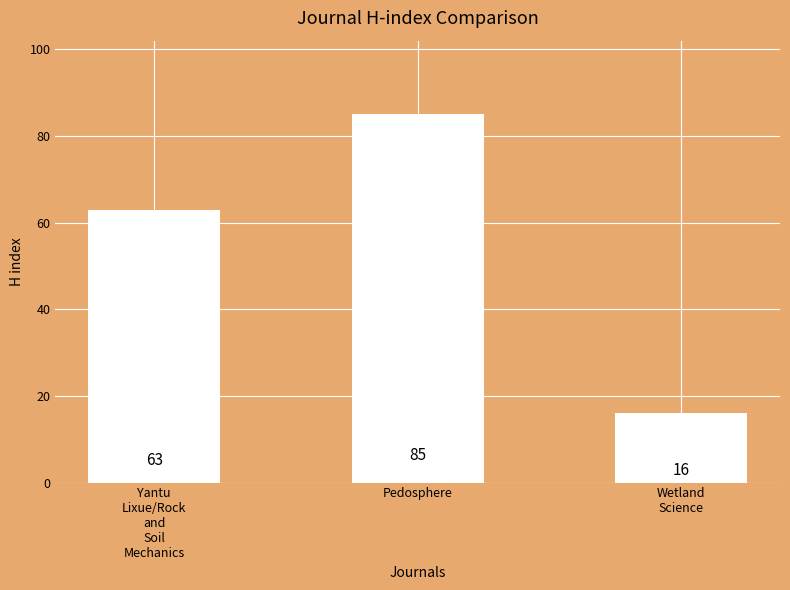

At which category does the chart reach its peak across all series?

Pedosphere